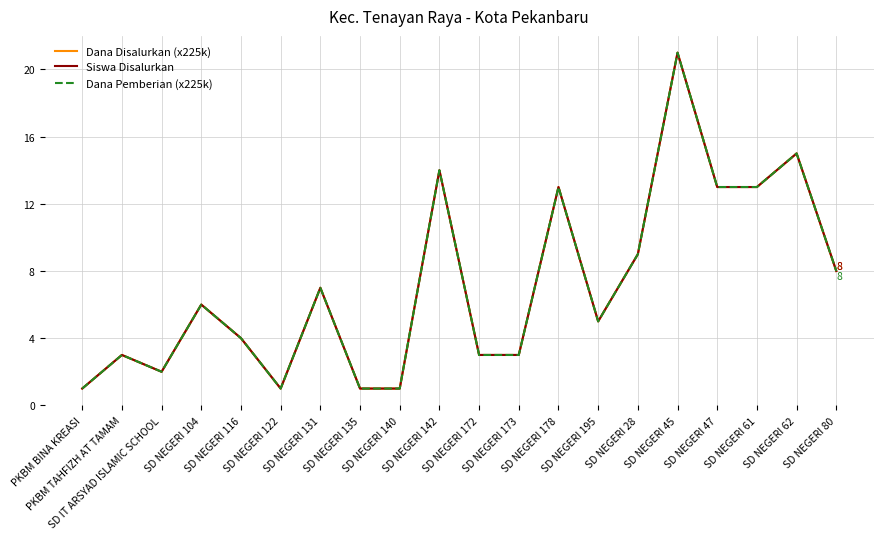

Rank the series at SD IT ARSYAD ISLAMIC SCHOOL from highest to lowest value.

Dana Disalurkan (x225k), Siswa Disalurkan, Dana Pemberian (x225k)